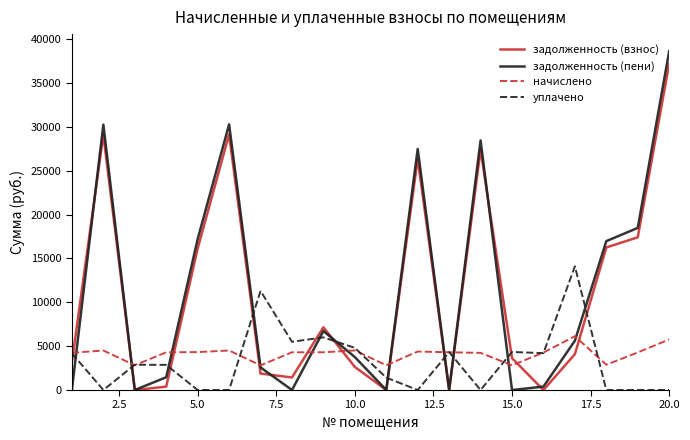

Which series ends up on top after the final intersection of задолженность (взнос) and начислено?

задолженность (взнос)